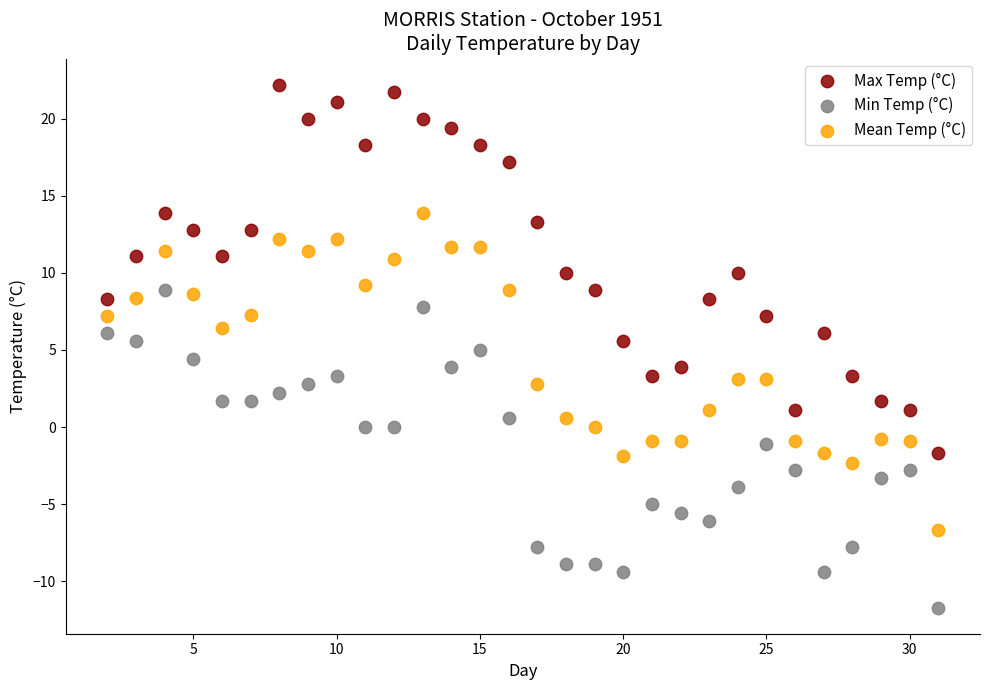

Across all data points, what is the range of Y values (max minus min)?

33.9